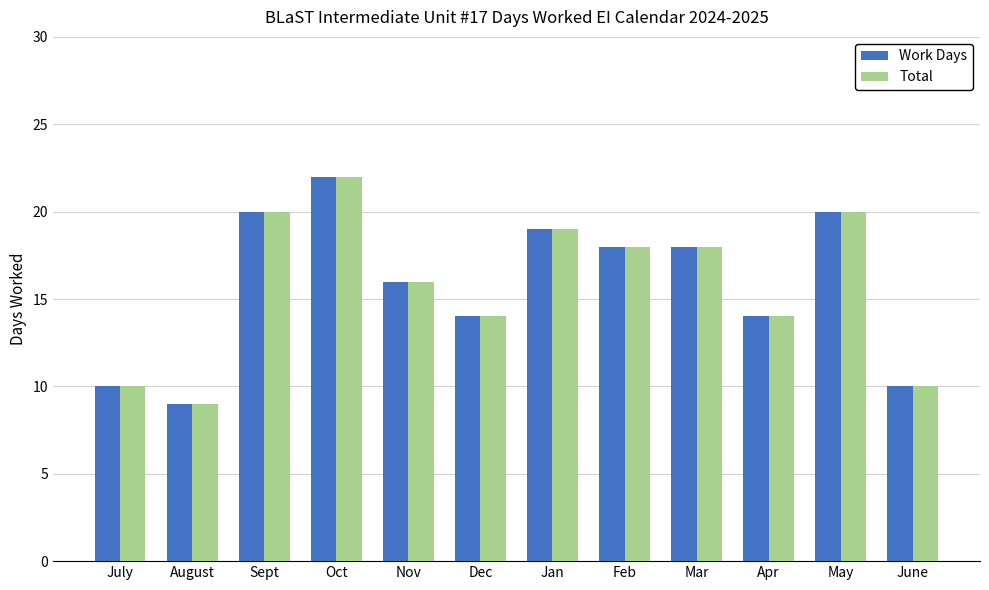

What is the difference between the second highest and second lowest values in the Work Days series?

10